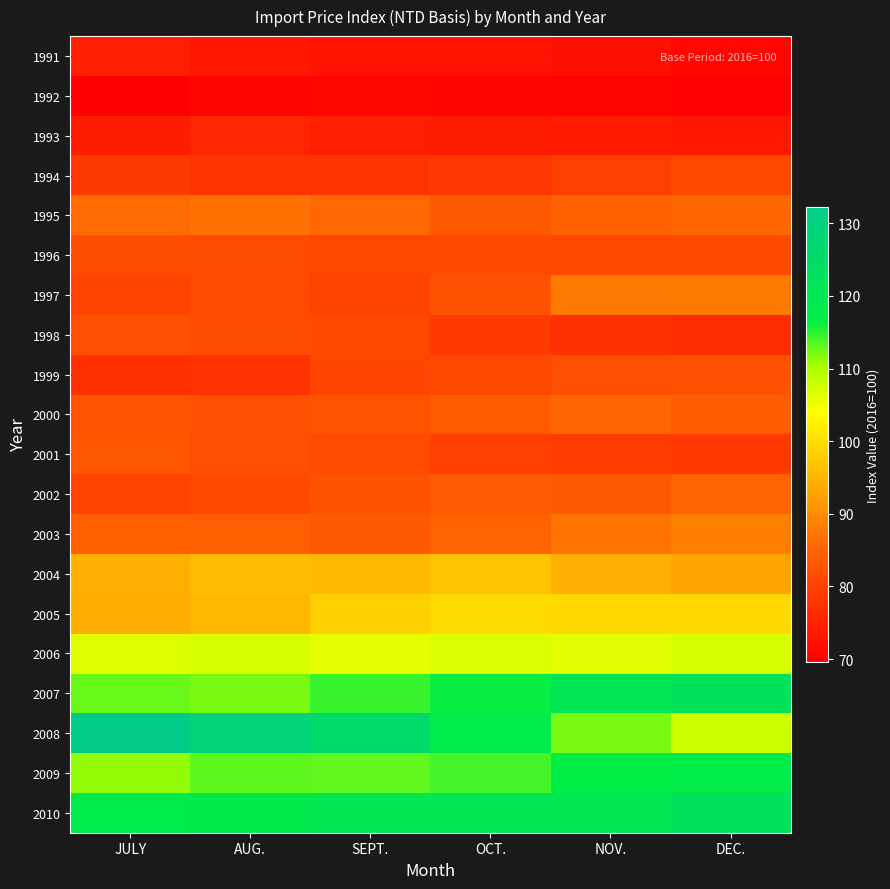

What is the greatest value displayed?

132.2